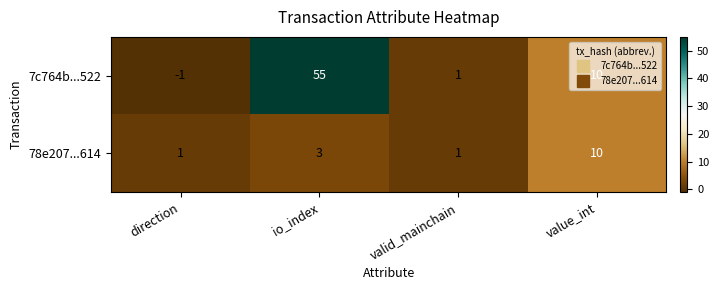

What is the sum of the 78e207...614 values at direction and io_index?

4